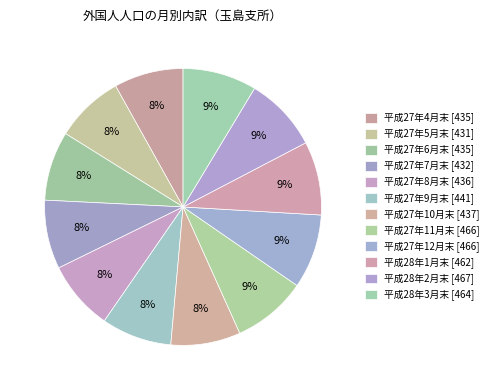

What is the smallest slice in the pie chart?

平成27年5月末